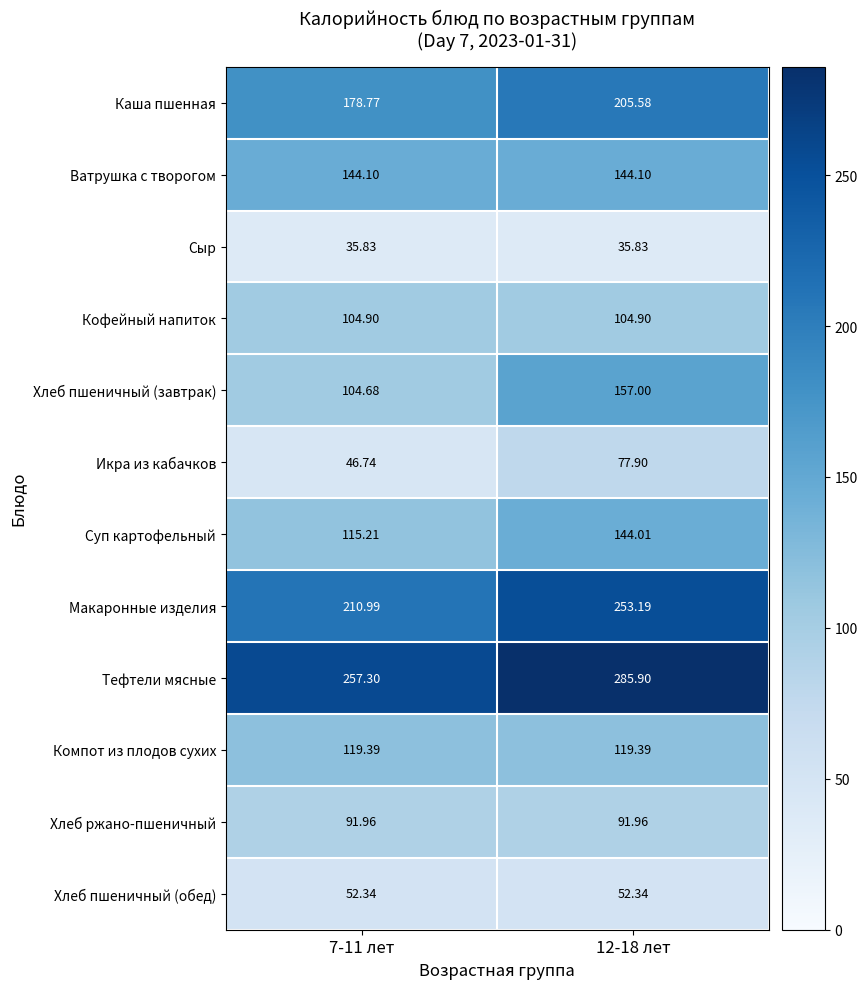

At which category does the chart reach its peak across all series?

12-18 лет